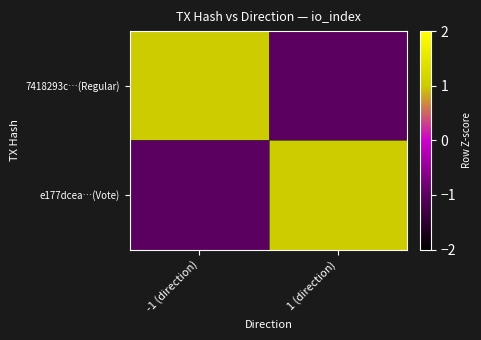

Which series changed the most between -1 (direction) and 1 (direction)?

7418293c…(Regular)